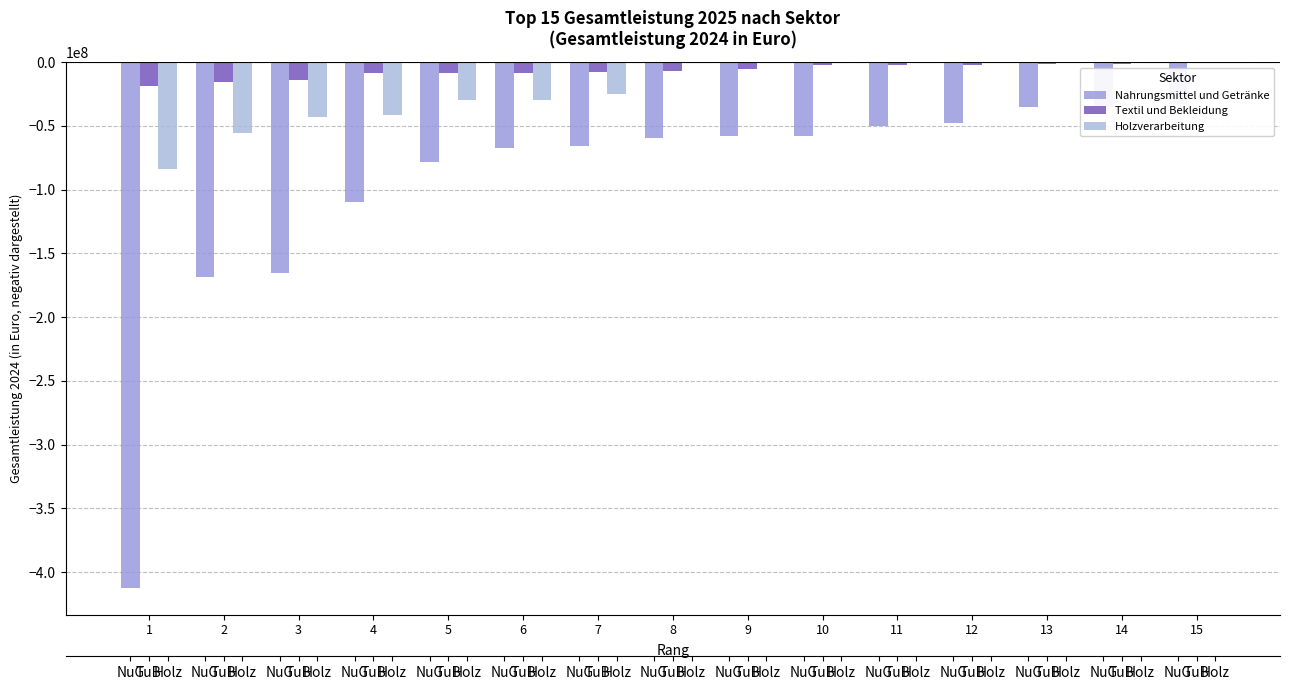

At which category is the sum across all series the highest?

15